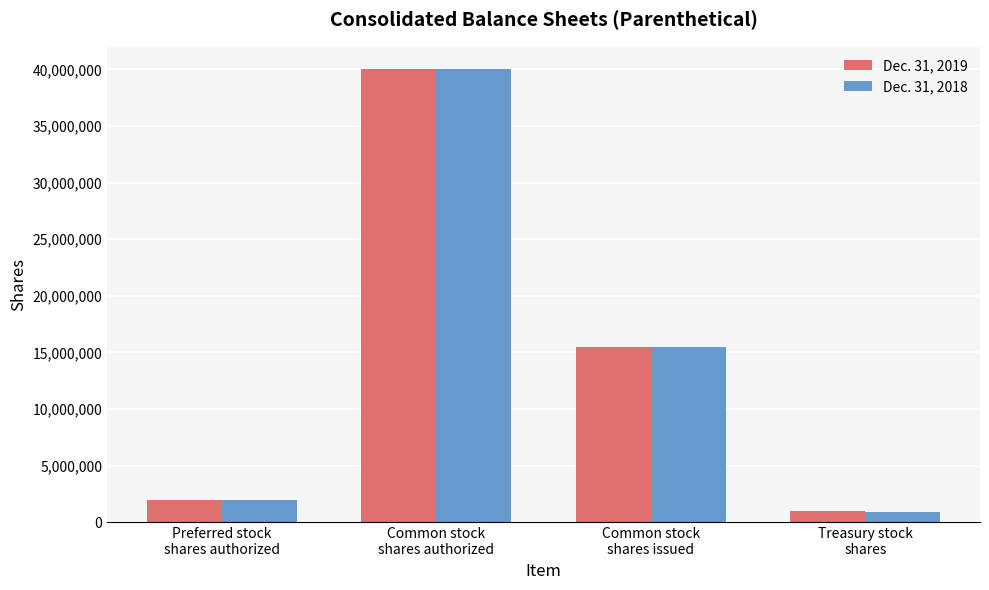

How many distinct data groups are displayed?

2